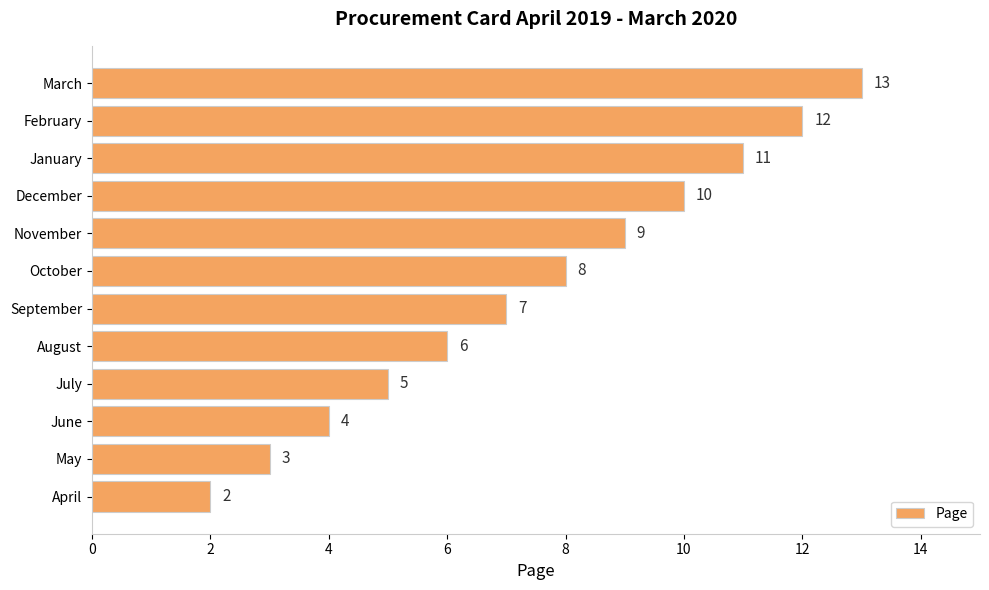

What is the sum of all values?

90